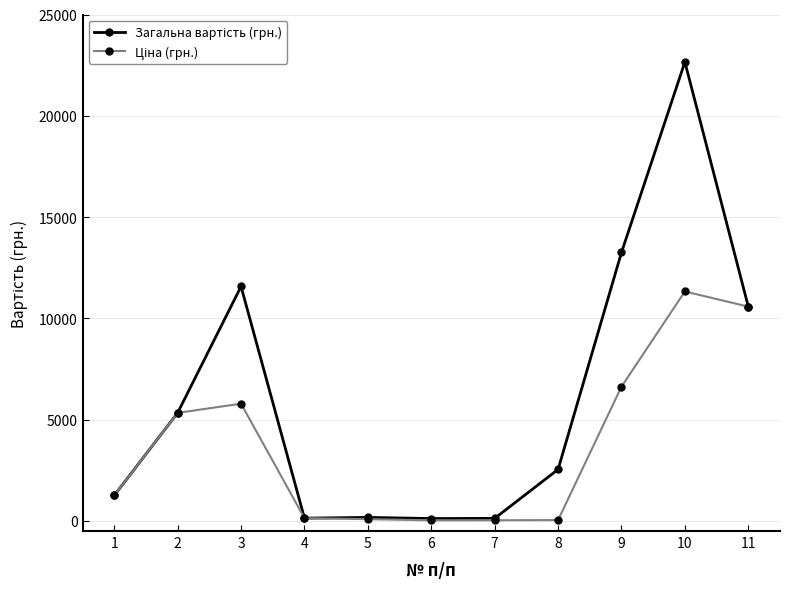

What is the spread (max minus min) of values at 3?

5787.0